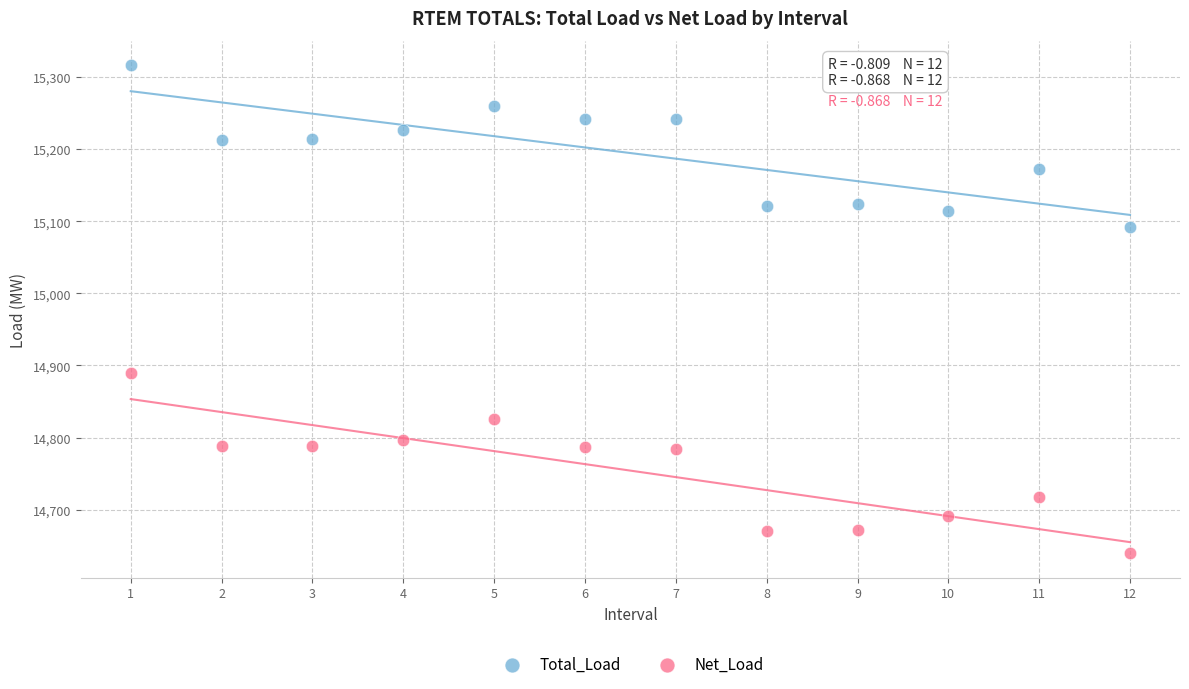

Which series contains the lowest Y value?

Net_Load